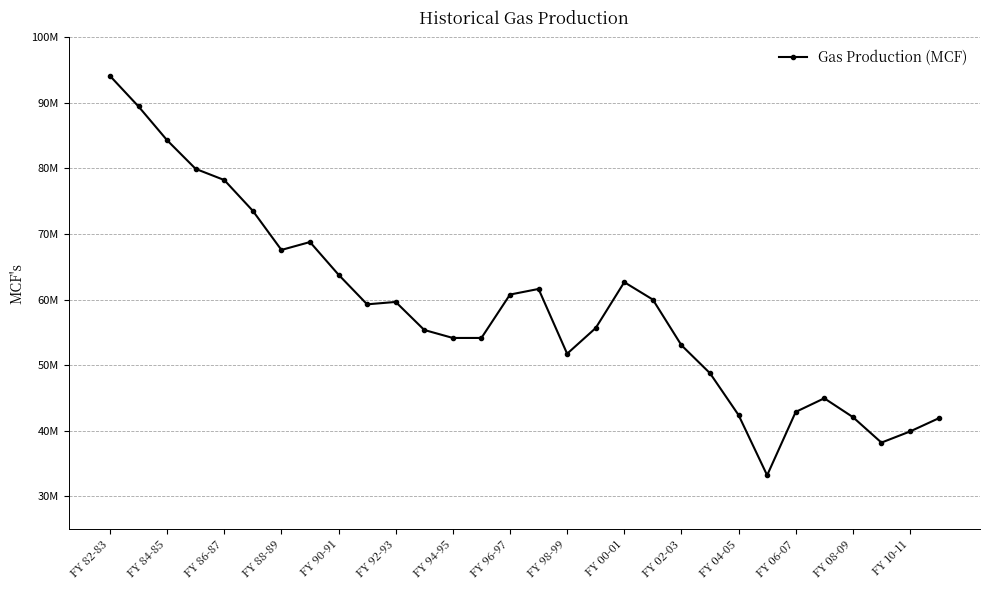

Rank the categories by value from lowest to highest.

23, 27, 28, 29, 26, 22, 24, 25, 21, 16, 20, FY 06-07, FY 08-09, FY 04-05, 17, FY 00-01, FY 02-03, 19, FY 10-11, 15, 18, FY 98-99, FY 94-95, FY 96-97, FY 92-93, FY 90-91, FY 88-89, FY 86-87, FY 84-85, FY 82-83